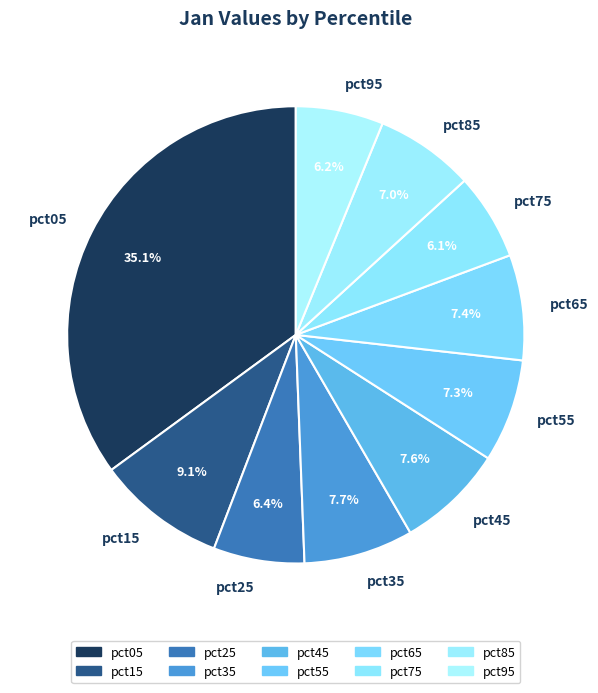

Is there a majority slice in this chart?

No